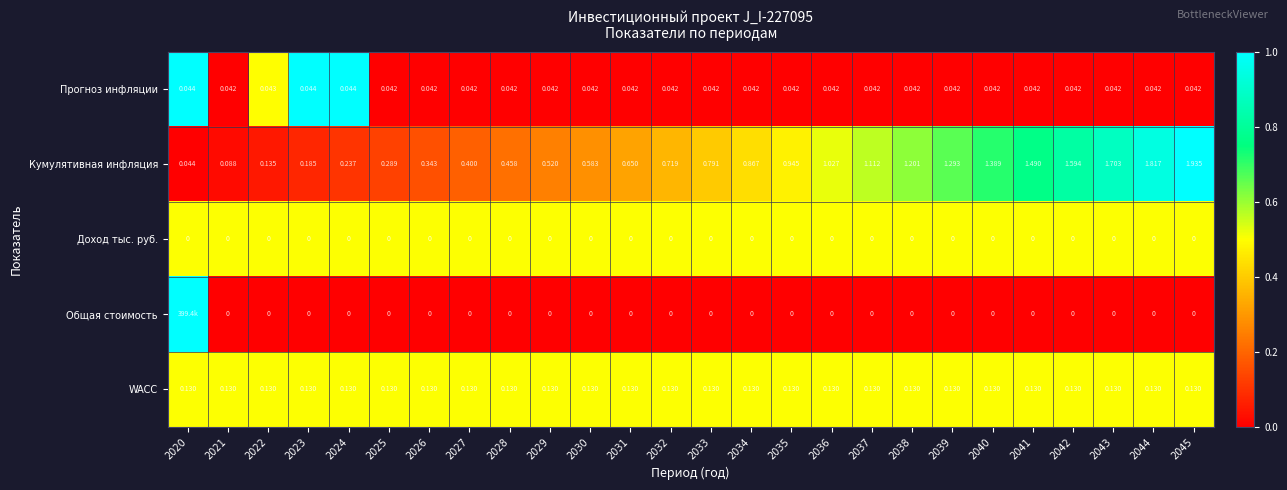

Is the value of WACC at 2029 greater than the value of Кумулятивная инфляция at 2025?

No